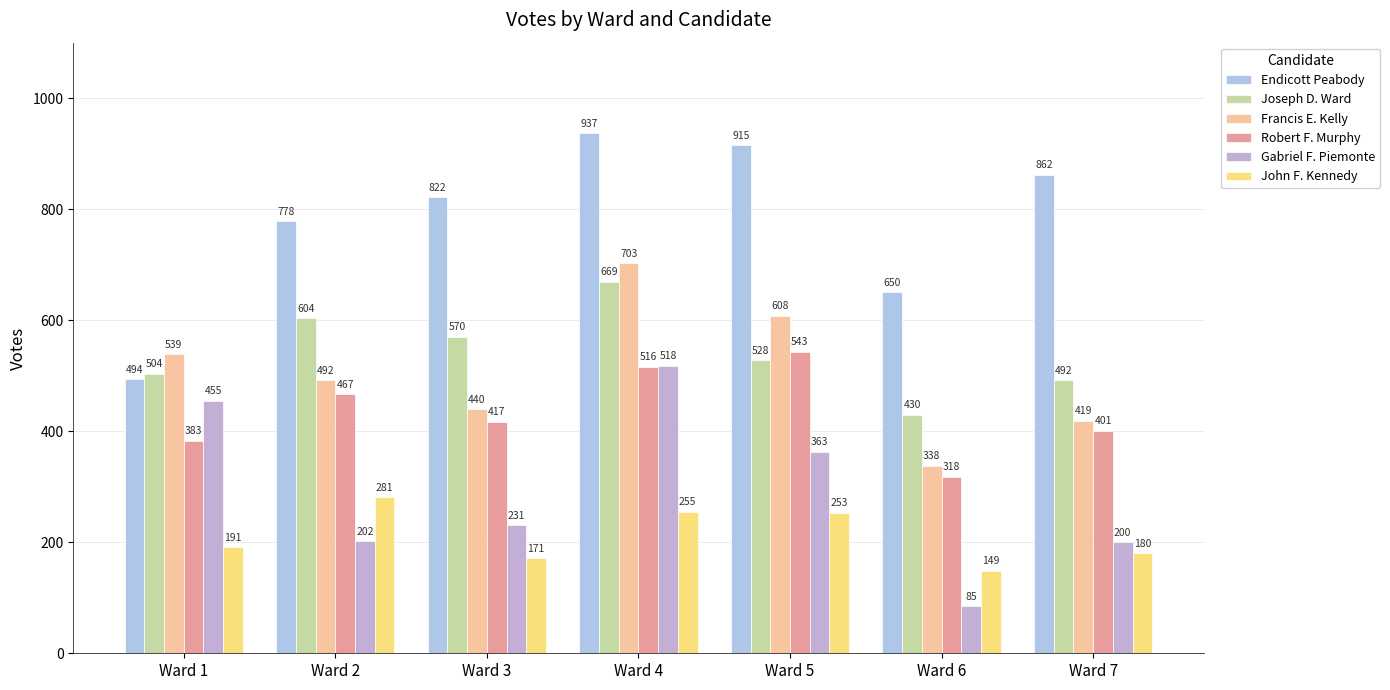

What is the average value of the Joseph D. Ward series?

542